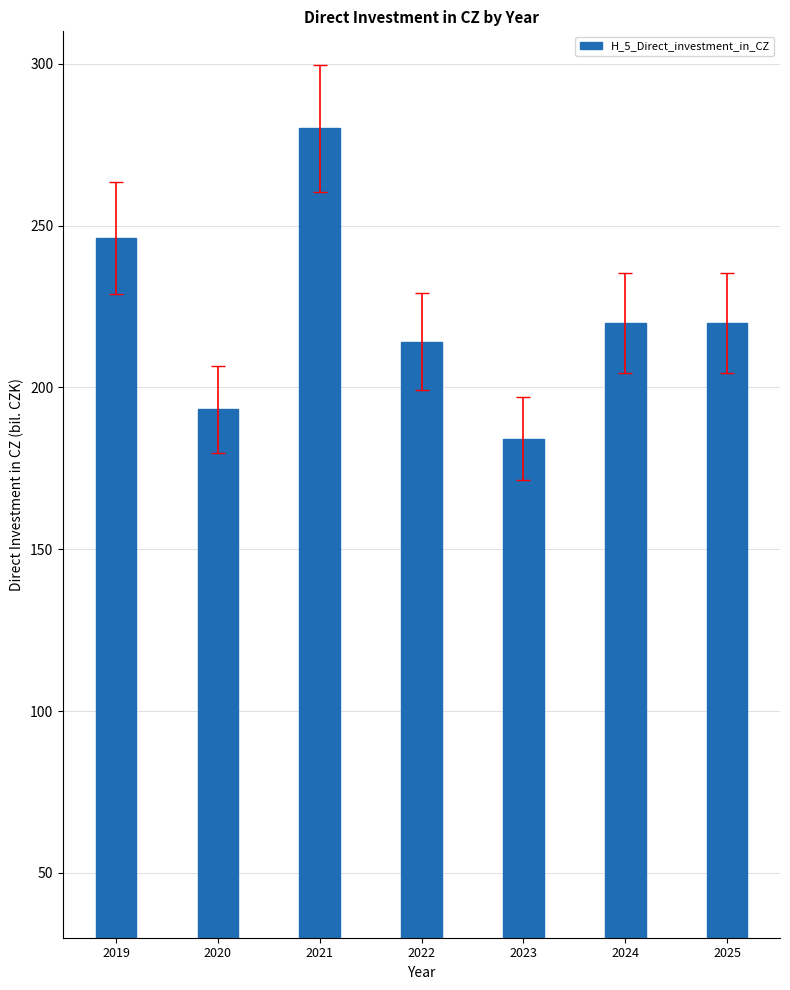

What is the approximate value at 2022?

214.1